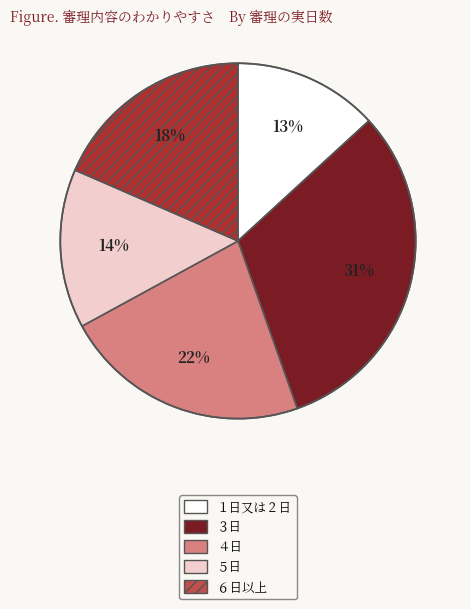

To the nearest percent, what is the combined percentage of ５日 and ４日?

37%